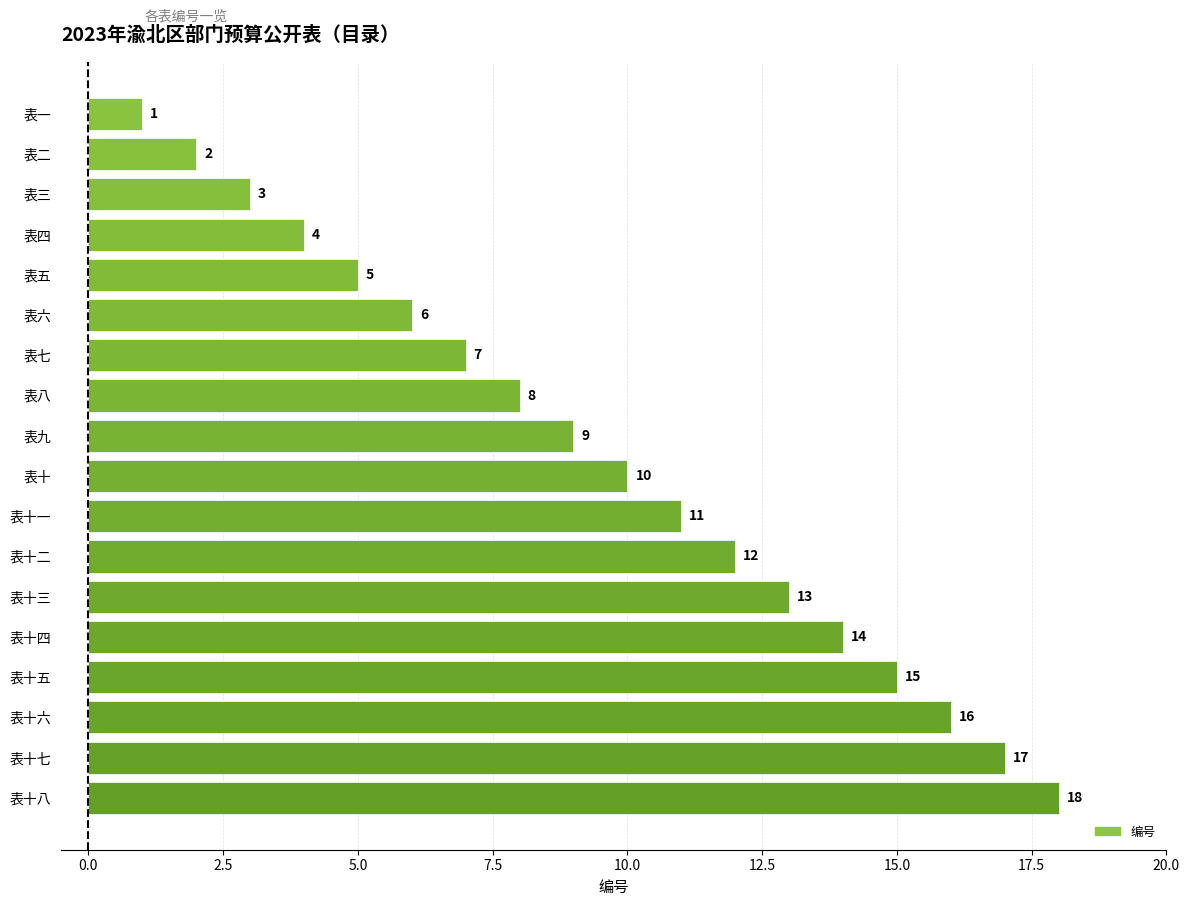

Does the chart contain any negative values?

No